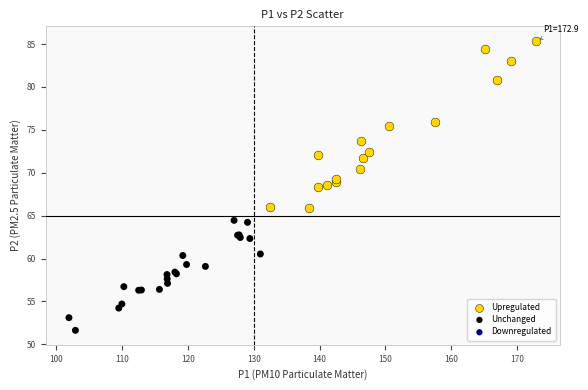

Which series contains the lowest Y value?

Unchanged